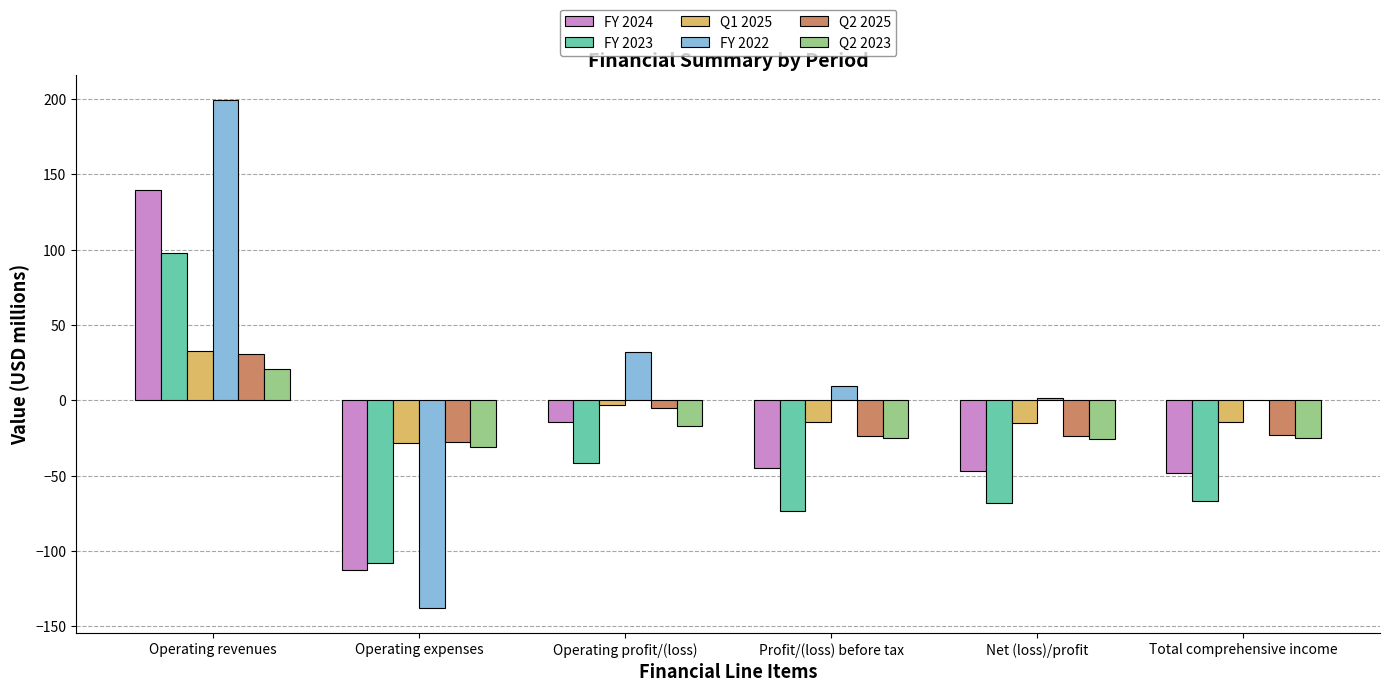

How many data points in FY 2022 are above 9?

3